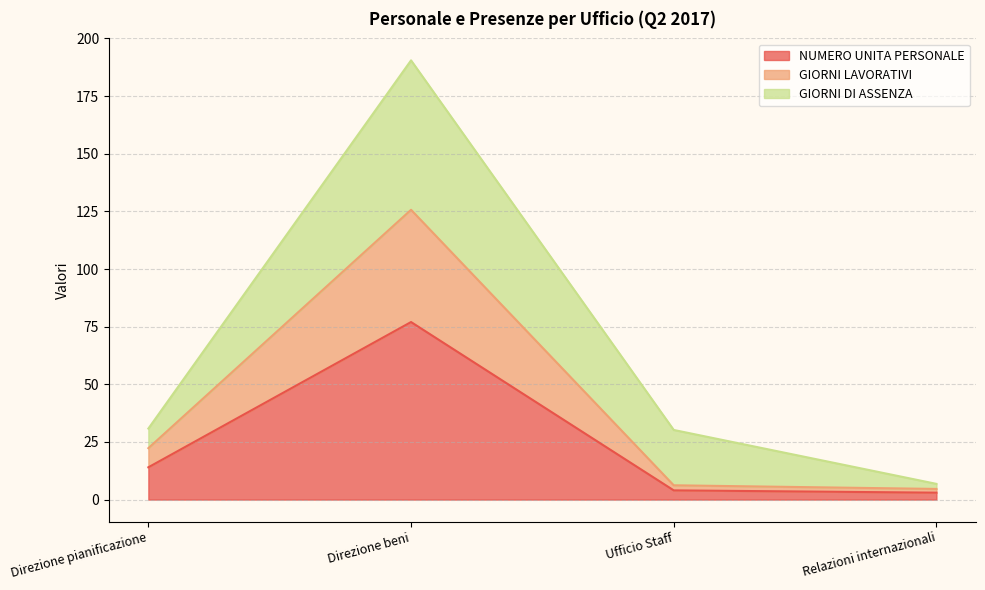

At how many categories does at least one series exceed 71?

1